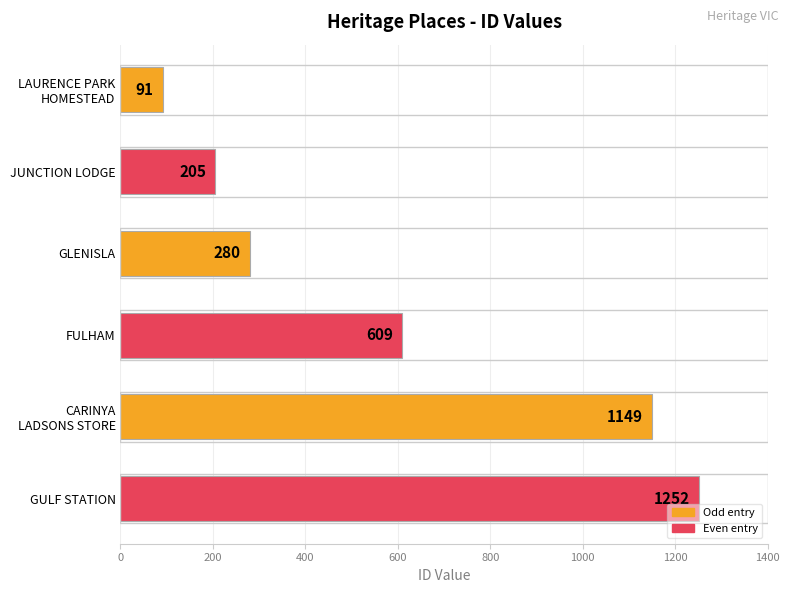

Reading top to bottom, list all the values displayed in this chart.

91	205	280	609	1149	1252